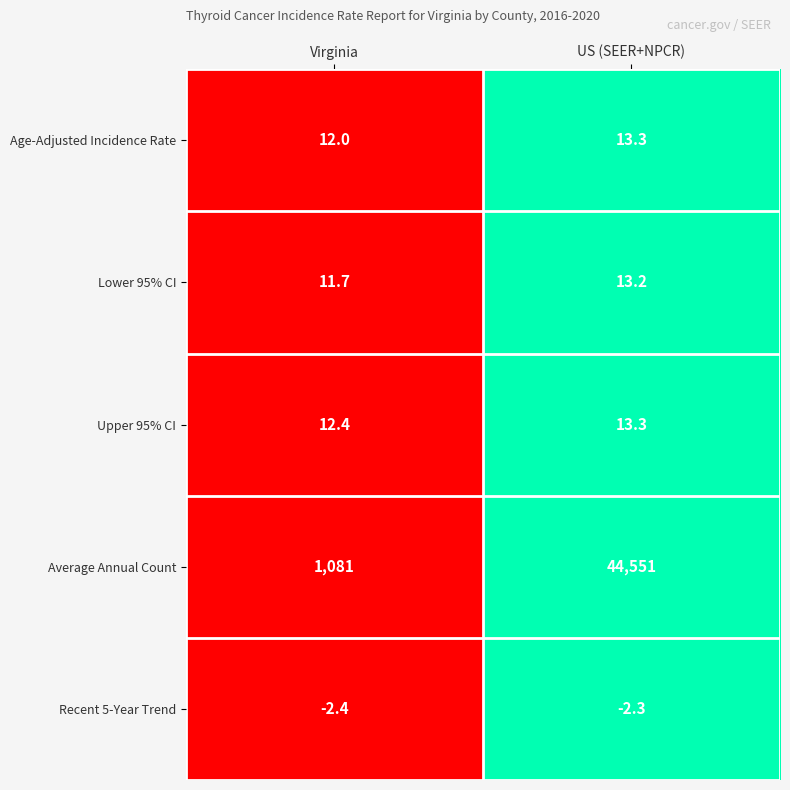

Reading right to left, extract all data points from this chart.

Age-Adjusted Incidence Rate: 13.3	12.0
Lower 95% CI: 13.2	11.7
Upper 95% CI: 13.3	12.4
Average Annual Count: 44551.0	1081.0
Recent 5-Year Trend: -2.3	-2.4